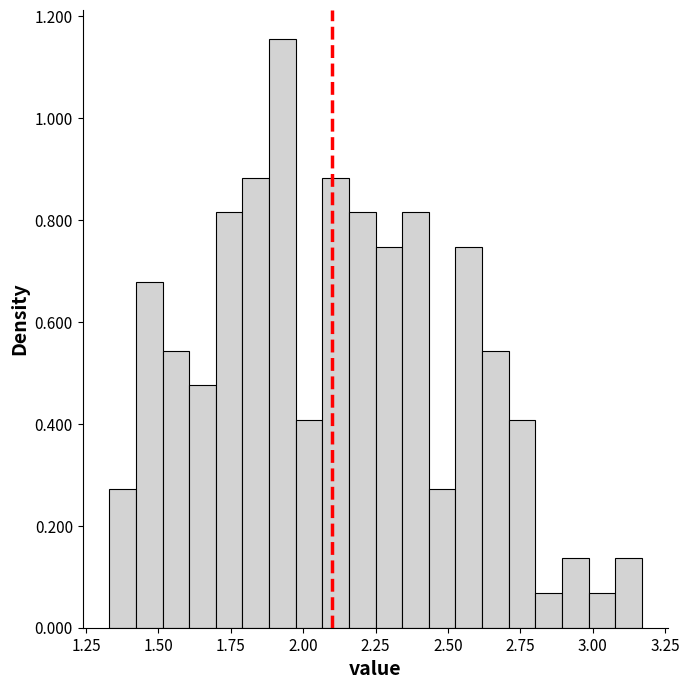

Around what value on the x-axis is the tallest bar? Give the approximate position of its centre, as read against the axis.

1.95